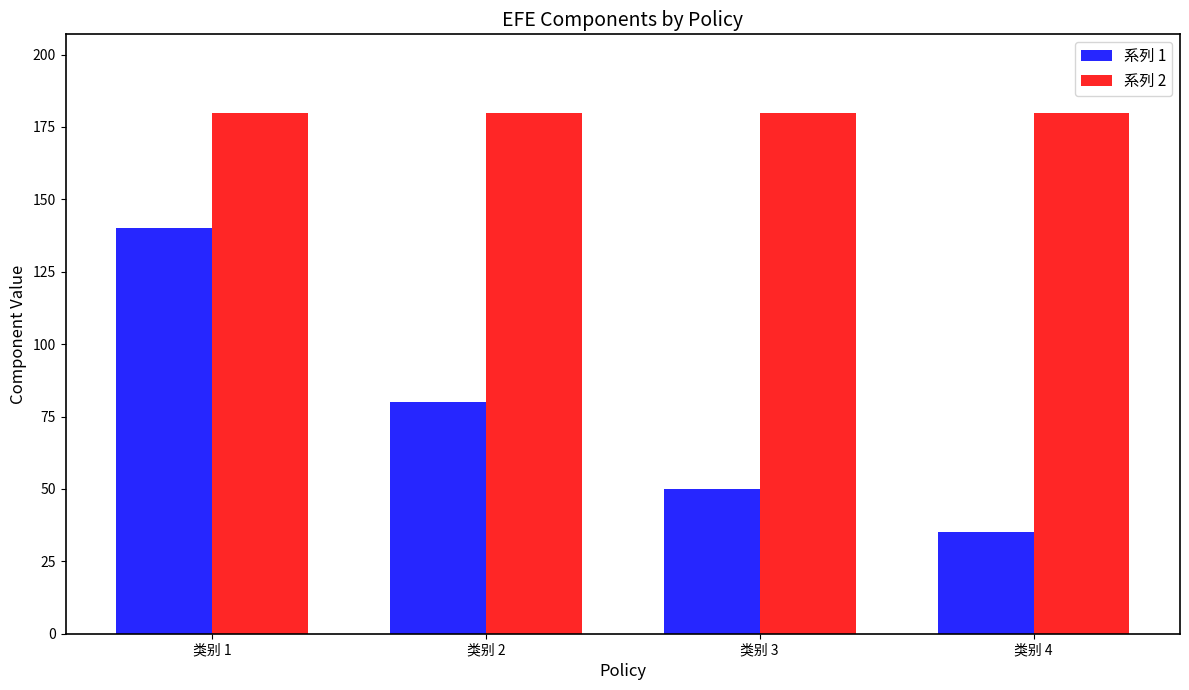

Reading right to left, what are all the values shown in this chart?

系列 1: 类别 4=35	类别 3=50	类别 2=80	类别 1=140
系列 2: 类别 4=180	类别 3=180	类别 2=180	类别 1=180